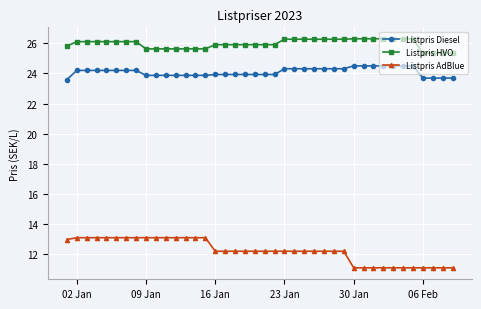

Which series has the largest total across all categories?

Listpris HVO